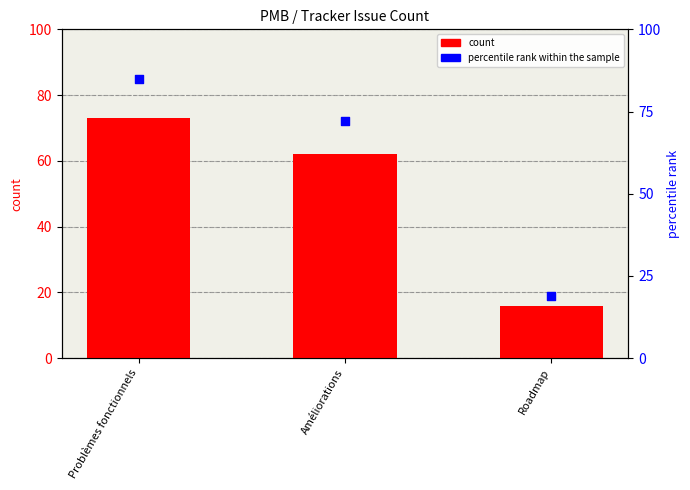

Which series contains the highest Y value?

percentile rank within the sample